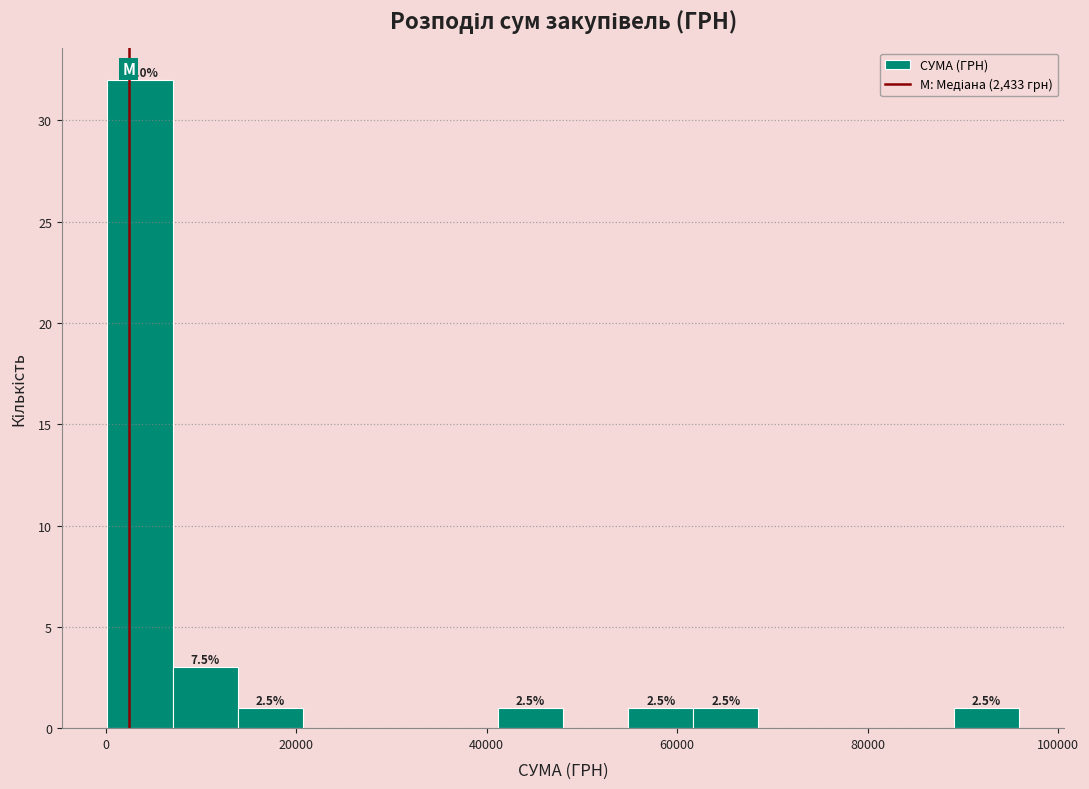

Read against the x-axis, roughly where is the centre of the tallest bar?

4000